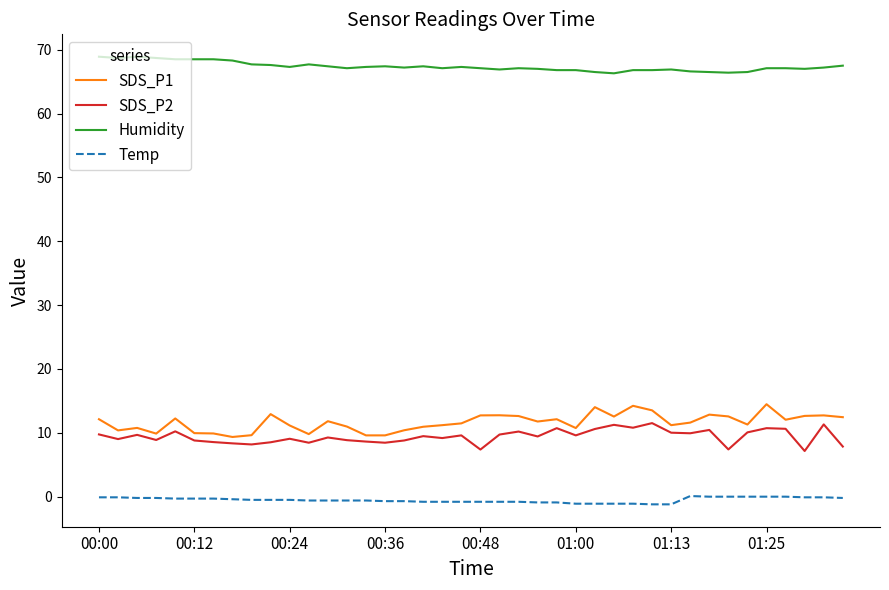

What is the difference between the maximum and minimum values in the SDS_P2 series?

4.4